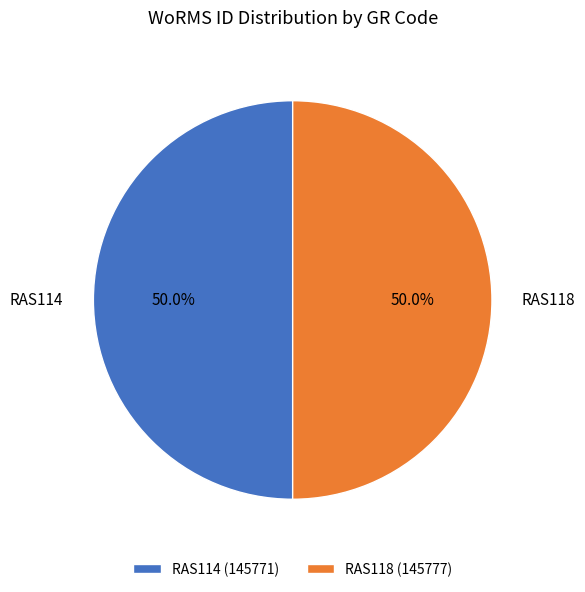

Approximately how many times larger is the value at RAS114 compared to RAS118?

1.0